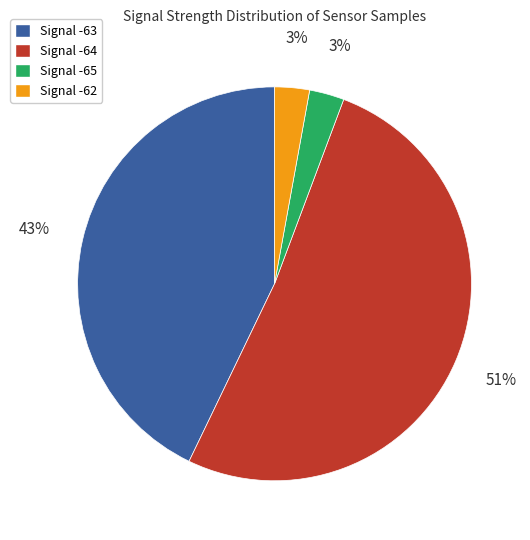

Is it true that Signal -62 is 3% of the pie?

True